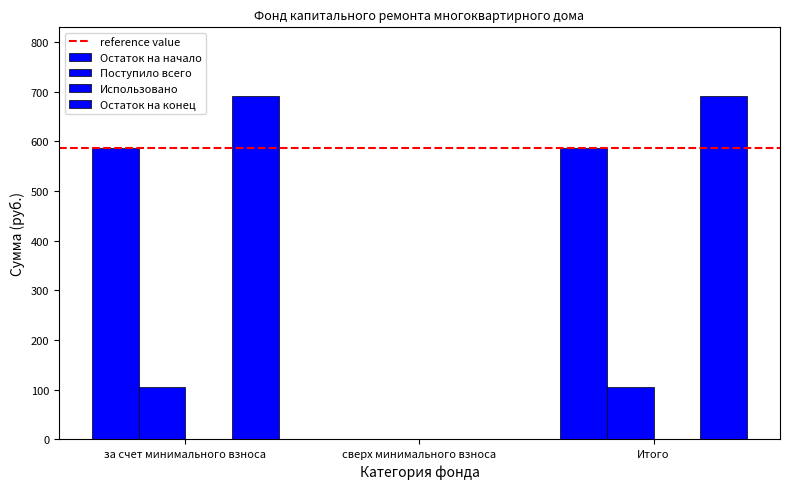

True or false: Остаток на конец has a value of 912.2 at Итого.

False